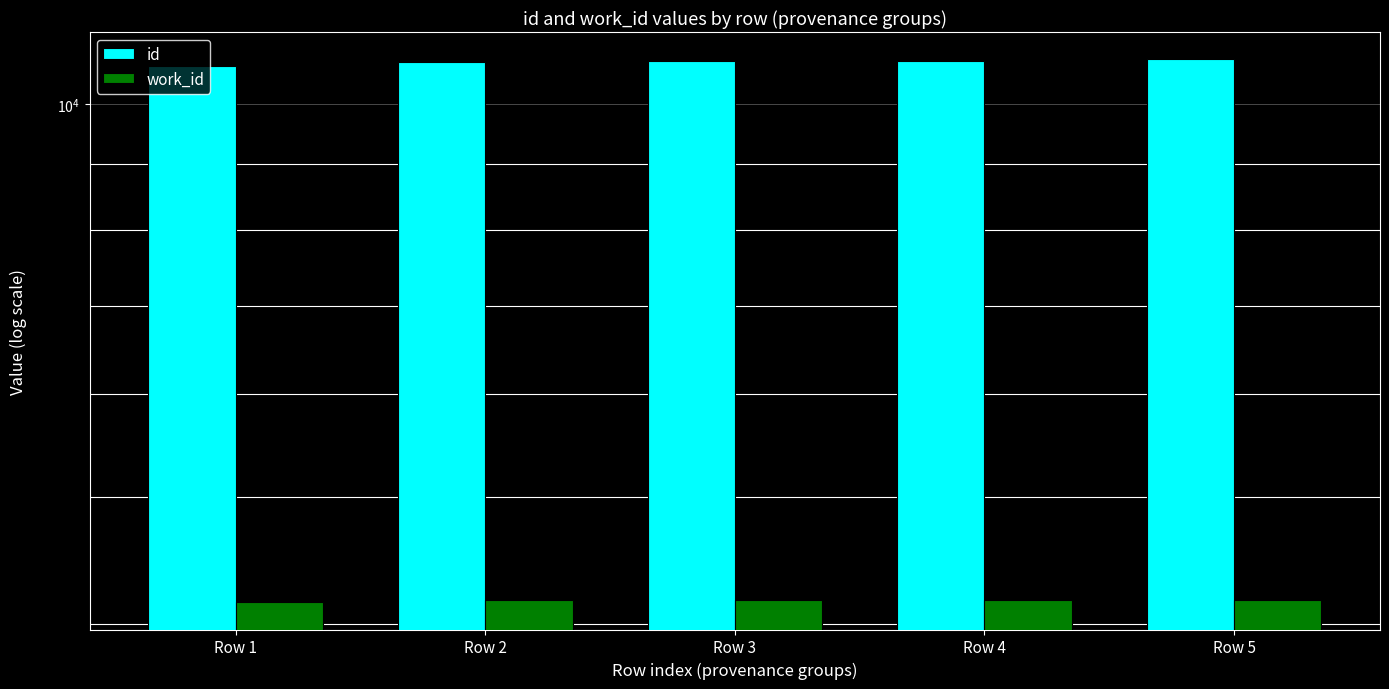

Between Row 4 and Row 5, which series saw the biggest shift?

id